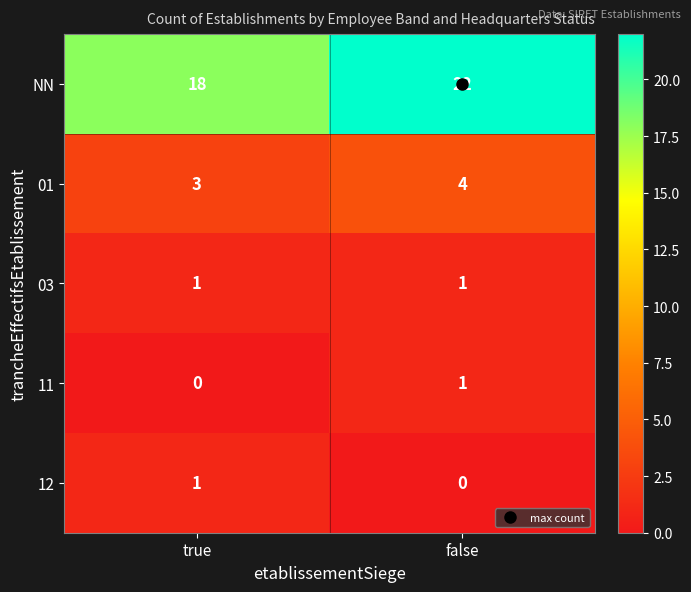

What is the greatest value displayed?

22